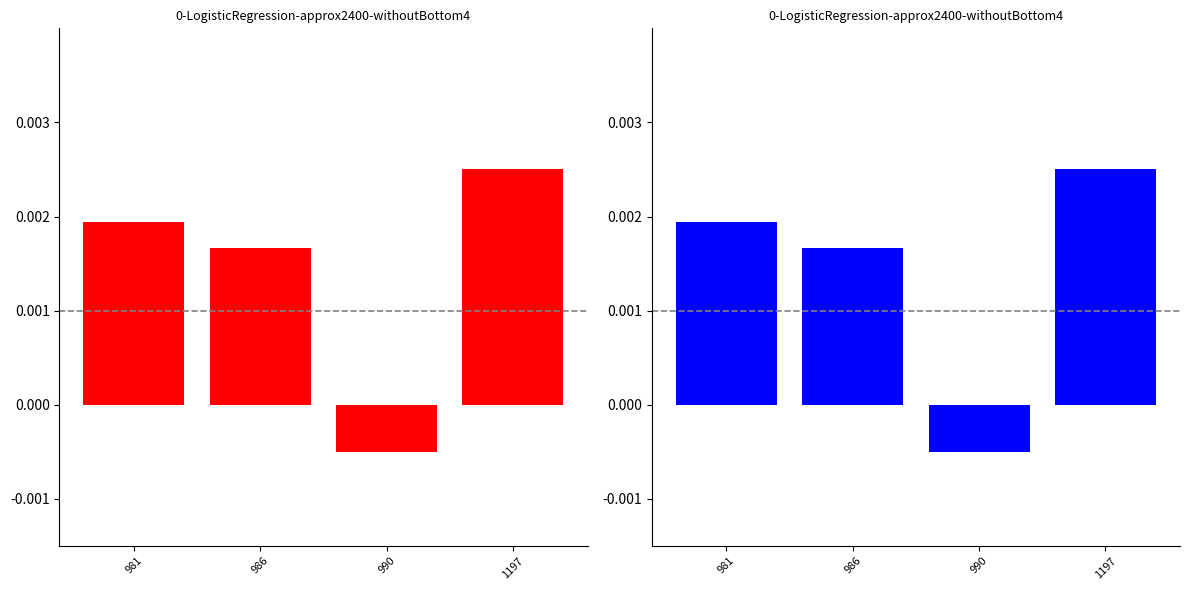

How many values are below zero?

1